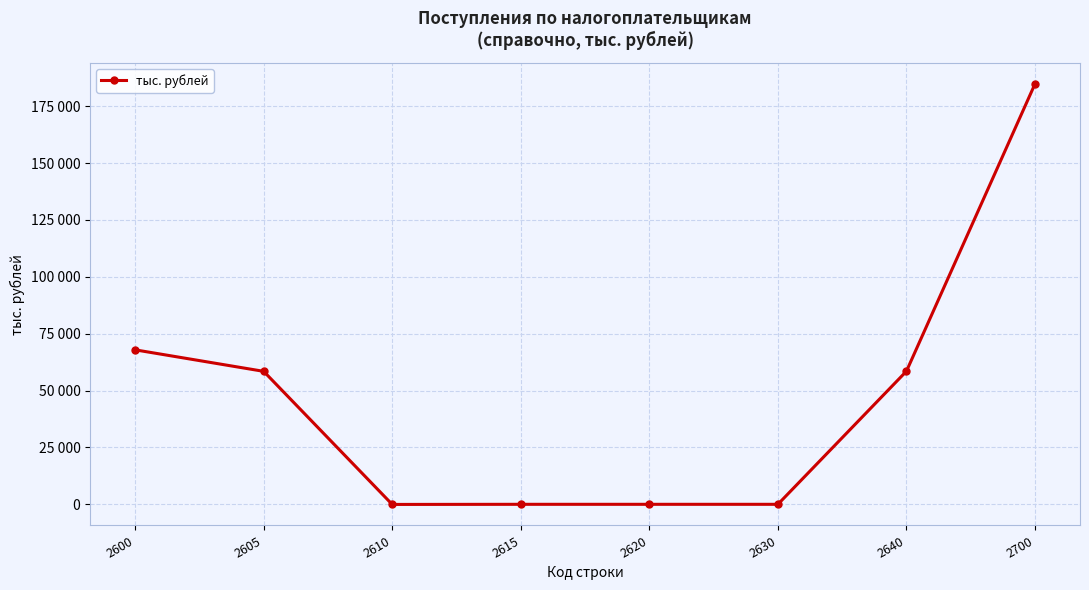

Reading left to right, what are all the values shown in this chart?

67905	58454	-54	0	0	0	58508	184813